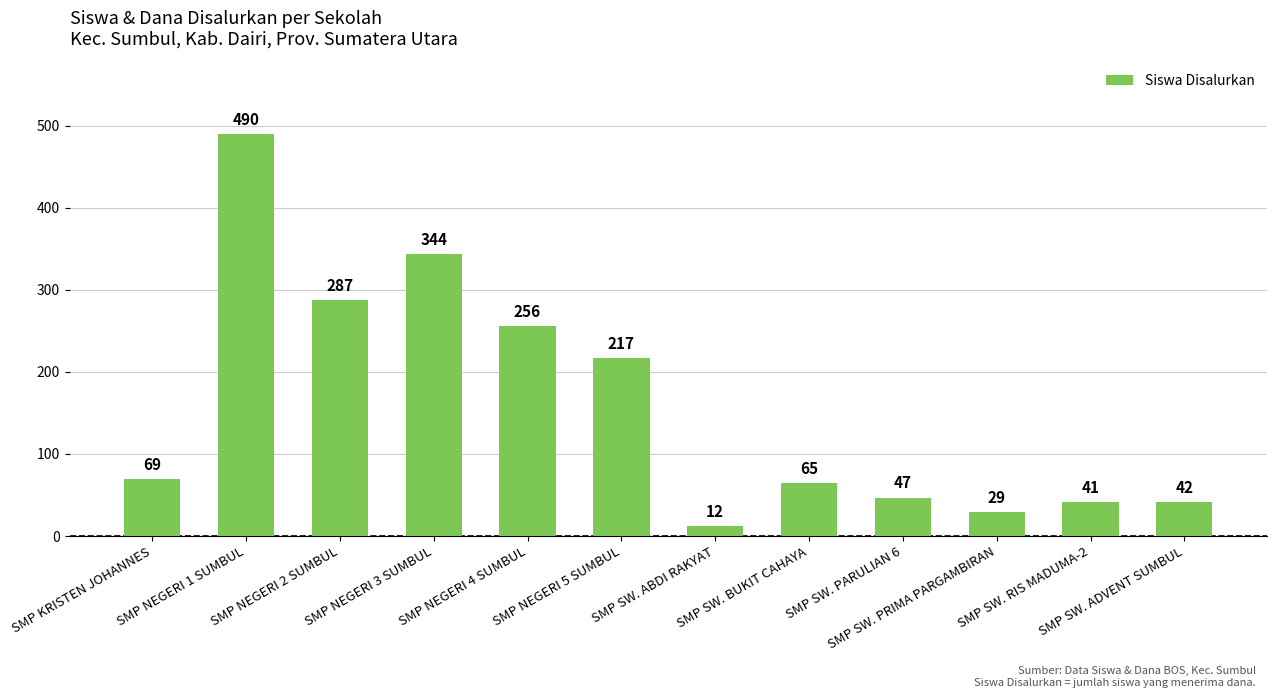

Count the number of categories in the chart.

12